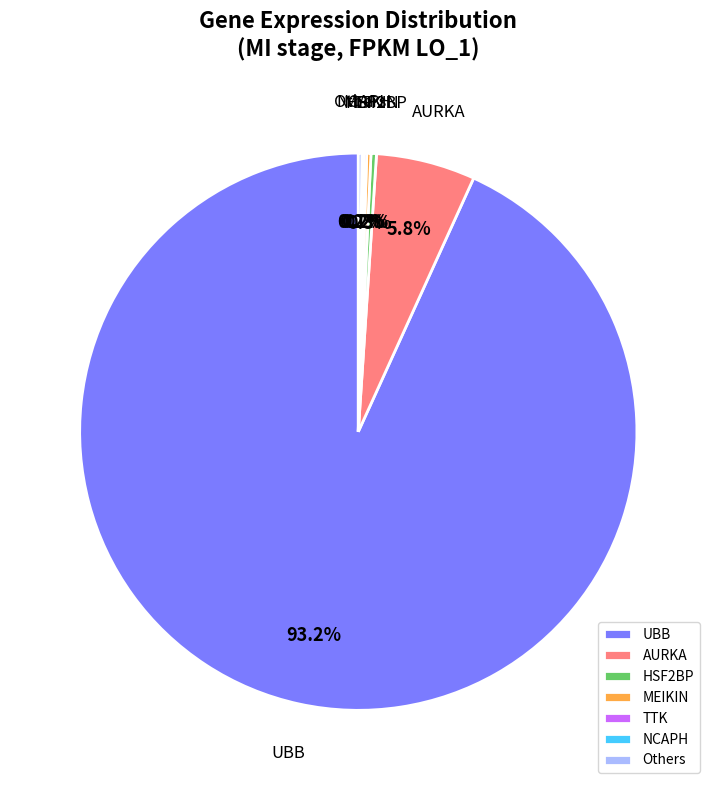

Combined, what portion of the pie is HSF2BP and UBB?

93.5%